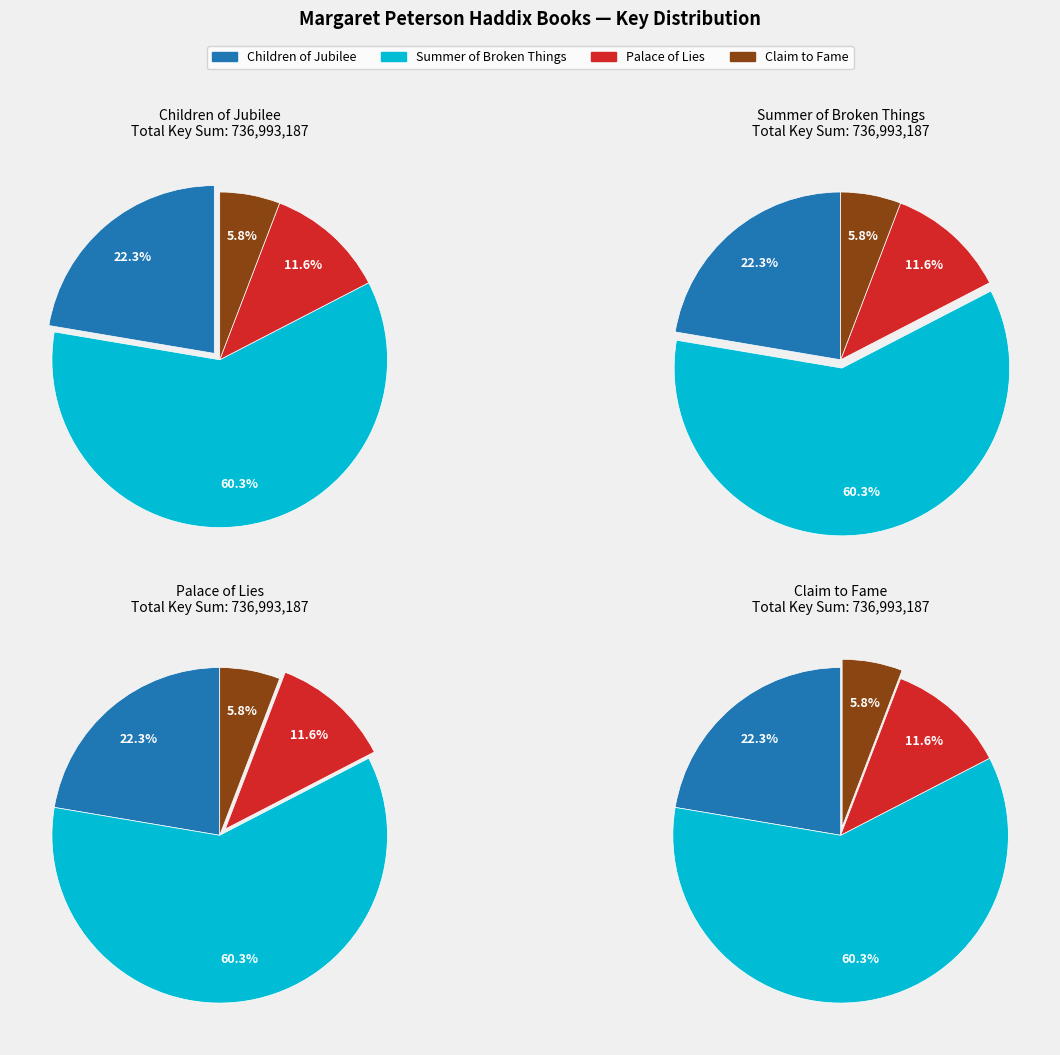

Rank the categories by value from lowest to highest.

Claim to Fame, Palace of Lies, Children of Jubilee, Summer of Broken Things